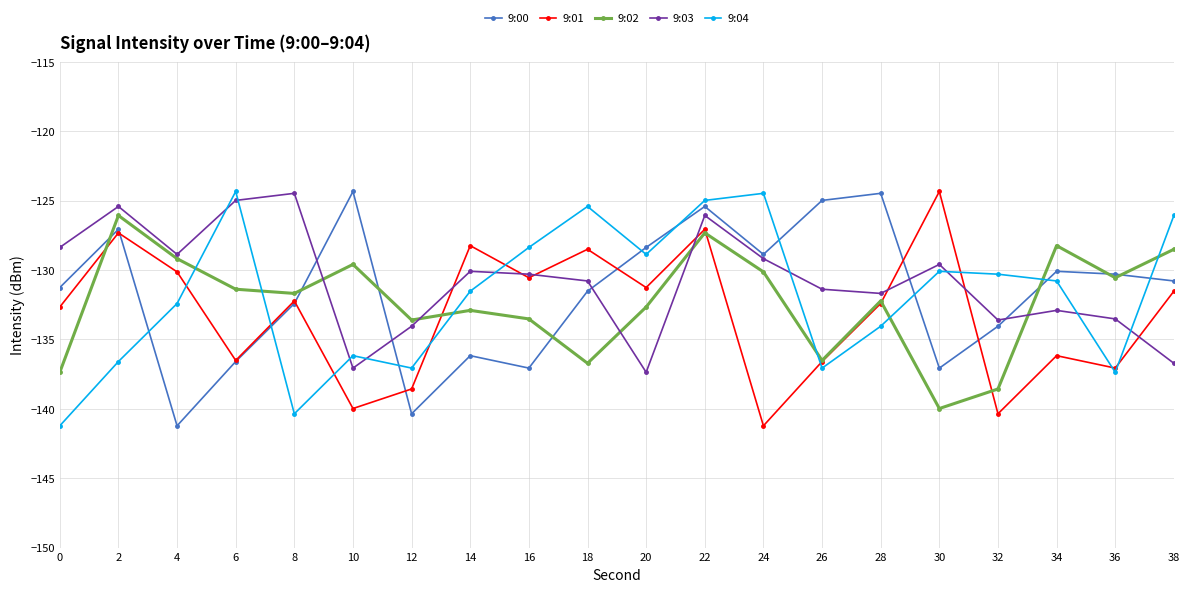

Is this an area chart (filled region under the line)?

No